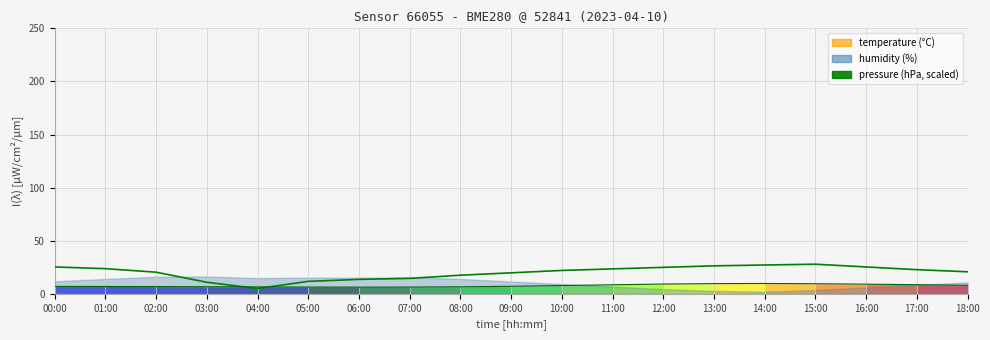

What is the smallest value displayed?

5.0